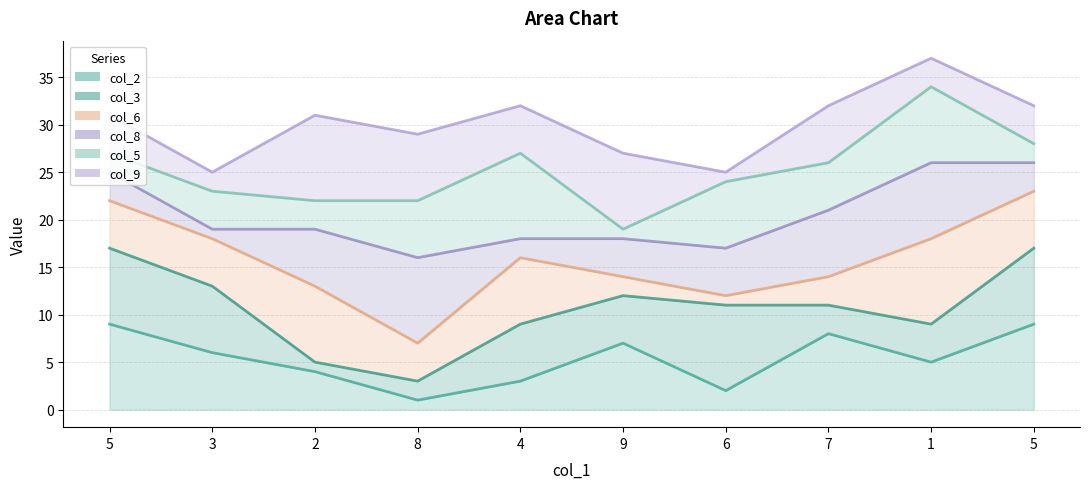

What is the highest value of the col_2_line series?

9